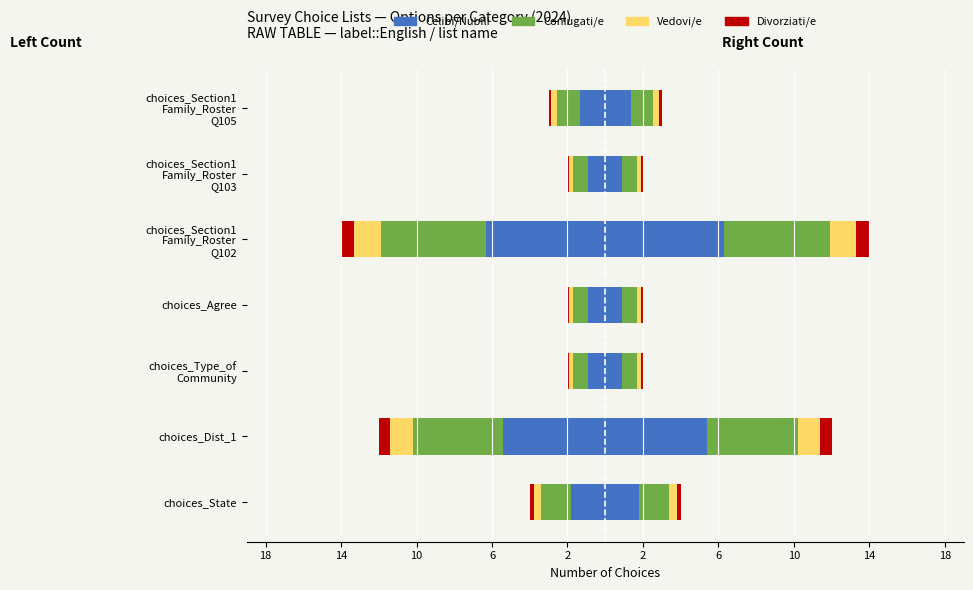

Between choices_State and choices_Agree, which is larger?

choices_Agree